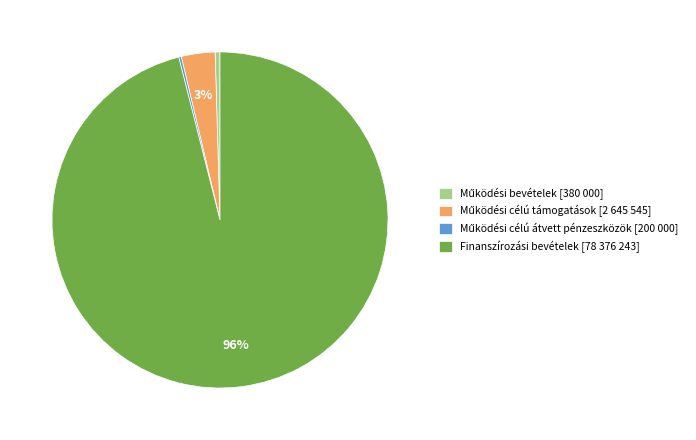

To the nearest percent, what is the average slice percentage?

25%